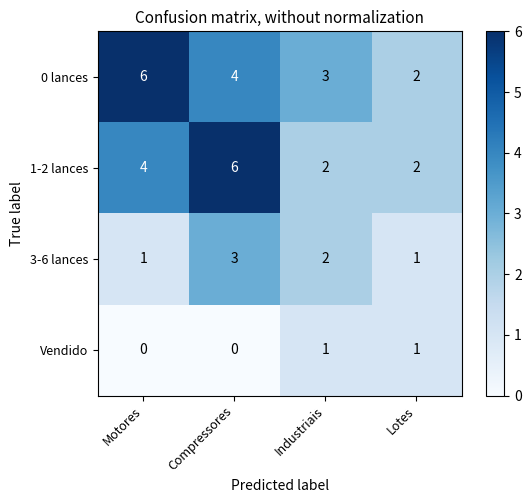

Reading left to right, list all the values displayed in this chart.

0 lances: Motores=6	Compressores=4	Industriais=3	Lotes=2
1-2 lances: Motores=4	Compressores=6	Industriais=2	Lotes=2
3-6 lances: Motores=1	Compressores=3	Industriais=2	Lotes=1
Vendido: Motores=0	Compressores=0	Industriais=1	Lotes=1